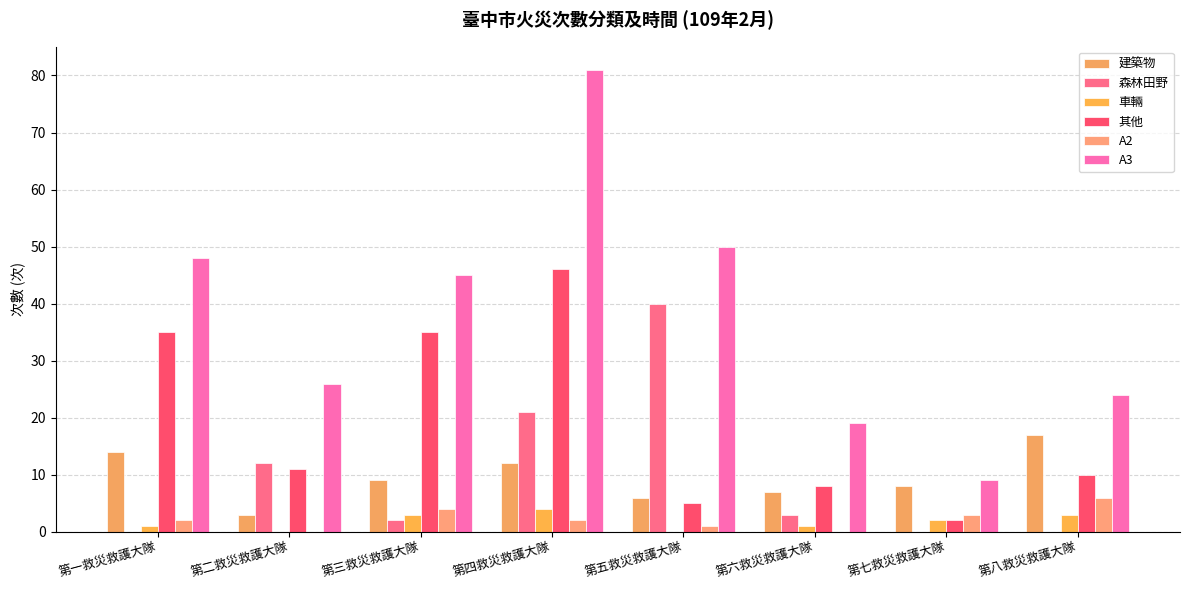

Which label corresponds to the largest value in the chart?

第四救災救護大隊